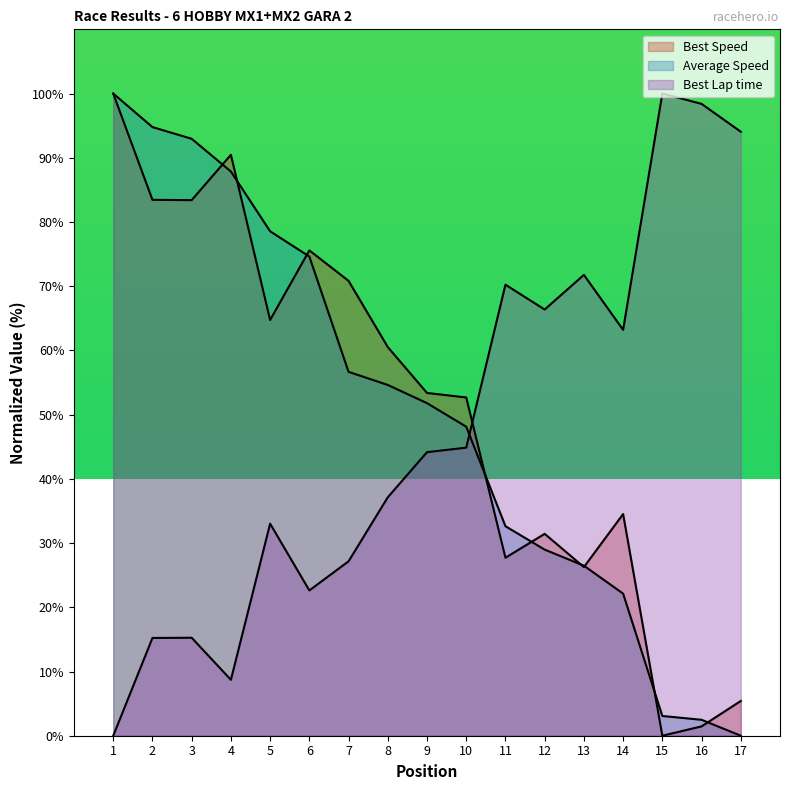

Reading left to right, list all the values displayed in this chart.

Total Time: 100.0	94.8	93.0	87.9	78.6	74.6	56.7	54.6	51.8	48.1	32.6	29.0	26.5	22.1	3.1	2.5	0.0
Best Lap time: 0.0	15.2	15.3	8.7	33.0	22.6	27.2	37.1	44.2	44.9	70.2	66.4	71.8	63.2	100.0	98.4	94.1
Best Speed: 100.0	83.4	83.4	90.5	64.7	75.6	70.8	60.5	53.4	52.7	27.7	31.4	26.3	34.5	0.0	1.5	5.4